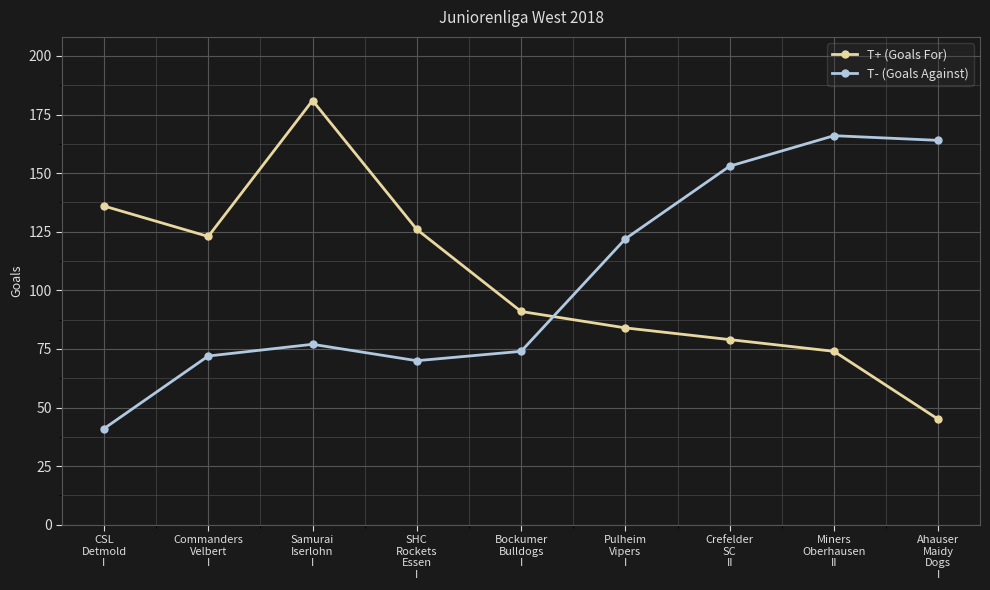

Is the value of T- (Goals Against) at Commanders
Velbert
I greater than the value of T+ (Goals For) at Miners
Oberhausen
II?

No